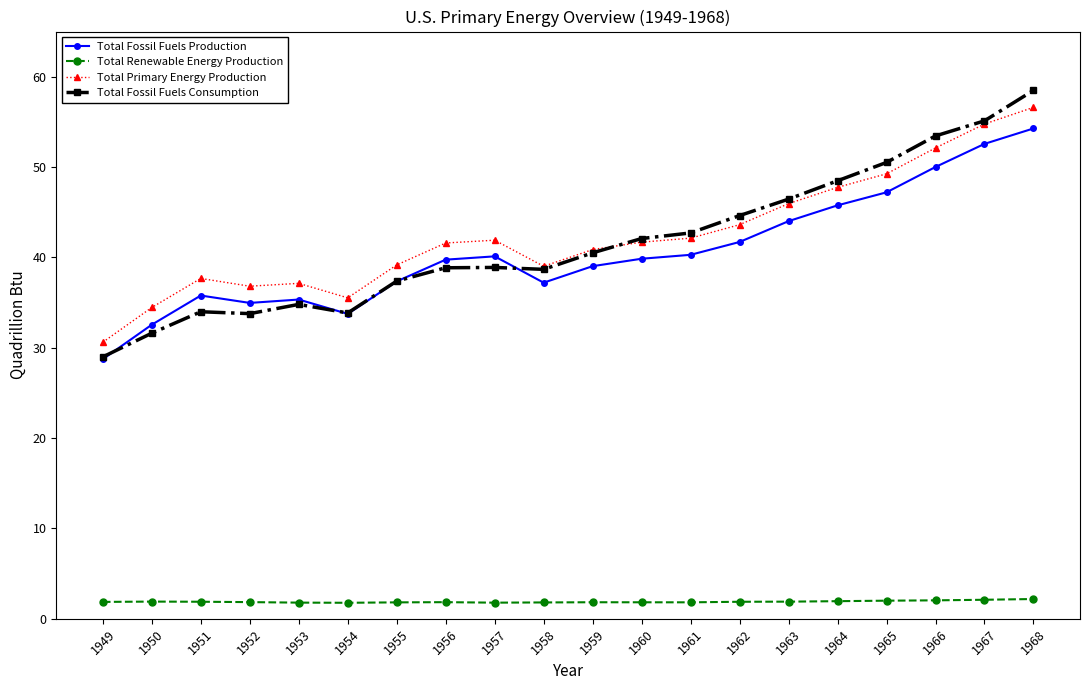

True or false: Total Fossil Fuels Production has more than 0 interior local peaks.

True